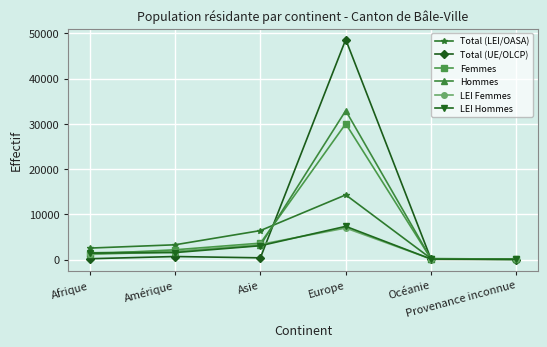

Where do Total (UE/OLCP) and Femmes first cross each other?

Asie and Europe